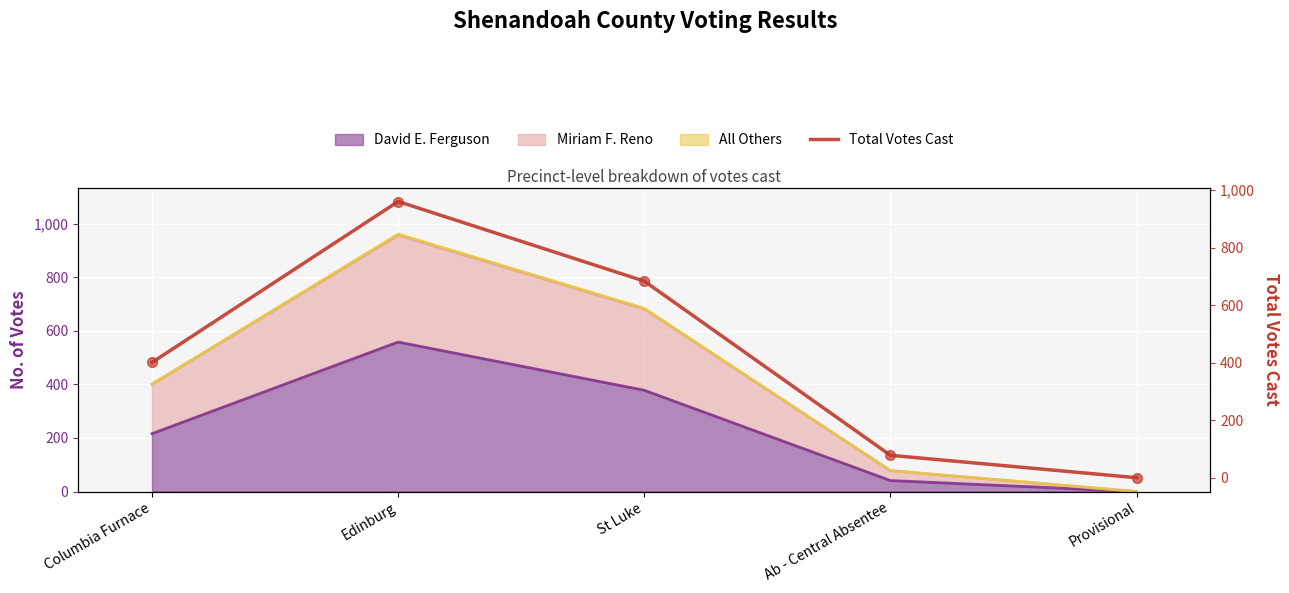

What is the ratio of the value at St Luke to the value at Ab - Central Absentee?

8.8